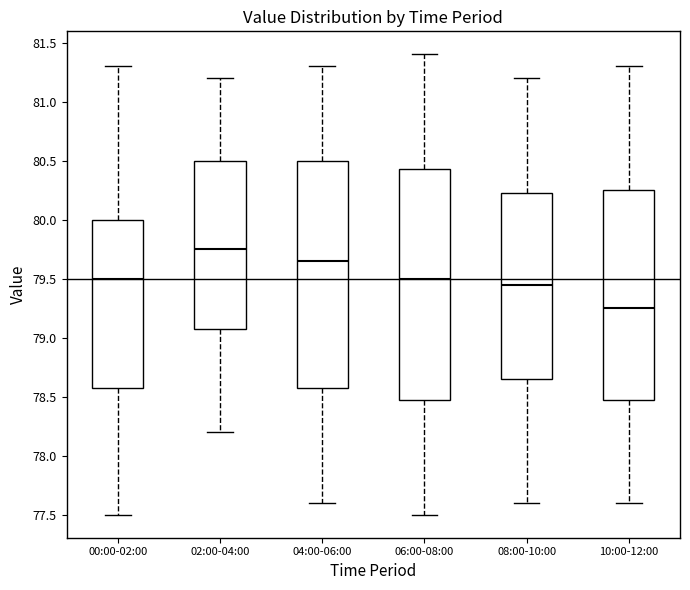

Reading left to right, transcribe this box plot: for each box, give where its median line is, the range the box spans, and where its two whiskers end, as read against the y-axis. The values are not printed on the chart, so give them approximately, as read against the axis.

00:00-02:00: median 79.50, box 78.60 to 80.00, whiskers 77.50 to 81.30
02:00-04:00: median 79.75, box 79.10 to 80.50, whiskers 78.20 to 81.20
04:00-06:00: median 79.65, box 78.60 to 80.50, whiskers 77.60 to 81.30
06:00-08:00: median 79.50, box 78.50 to 80.45, whiskers 77.50 to 81.40
08:00-10:00: median 79.45, box 78.65 to 80.25, whiskers 77.60 to 81.20
10:00-12:00: median 79.25, box 78.50 to 80.25, whiskers 77.60 to 81.30